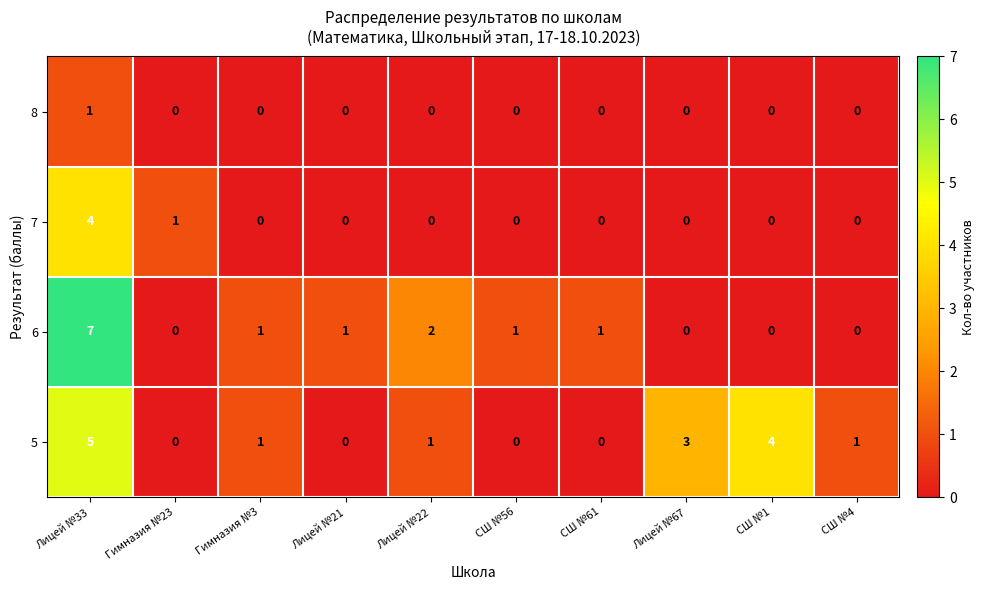

Where does the 6 series first go above 1?

Лицей №33